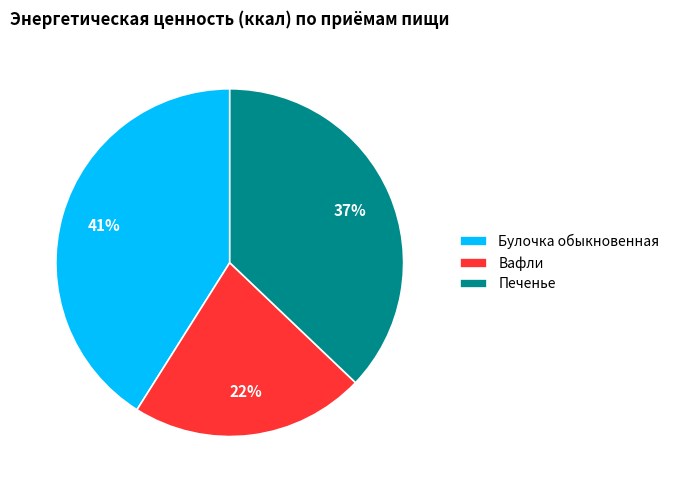

What is the largest slice in the pie chart?

Булочка обыкновенная